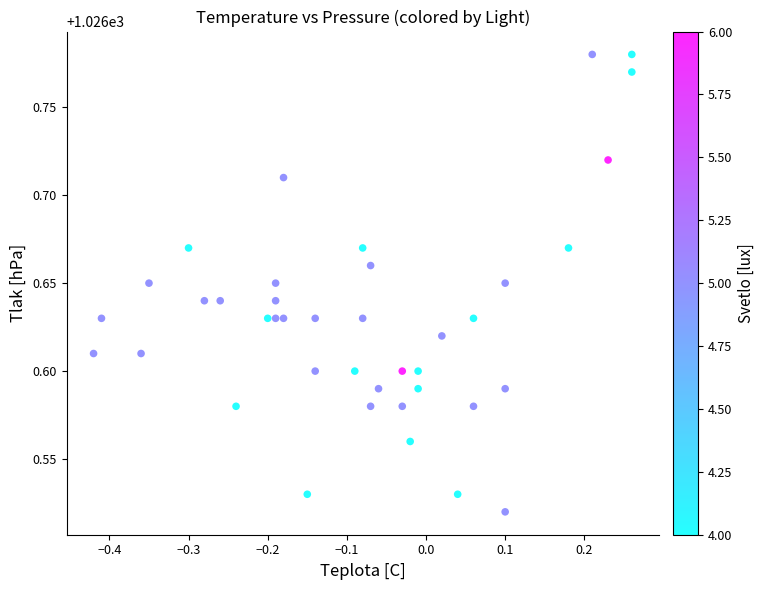

What is the range of Y values (max minus min)?

0.3